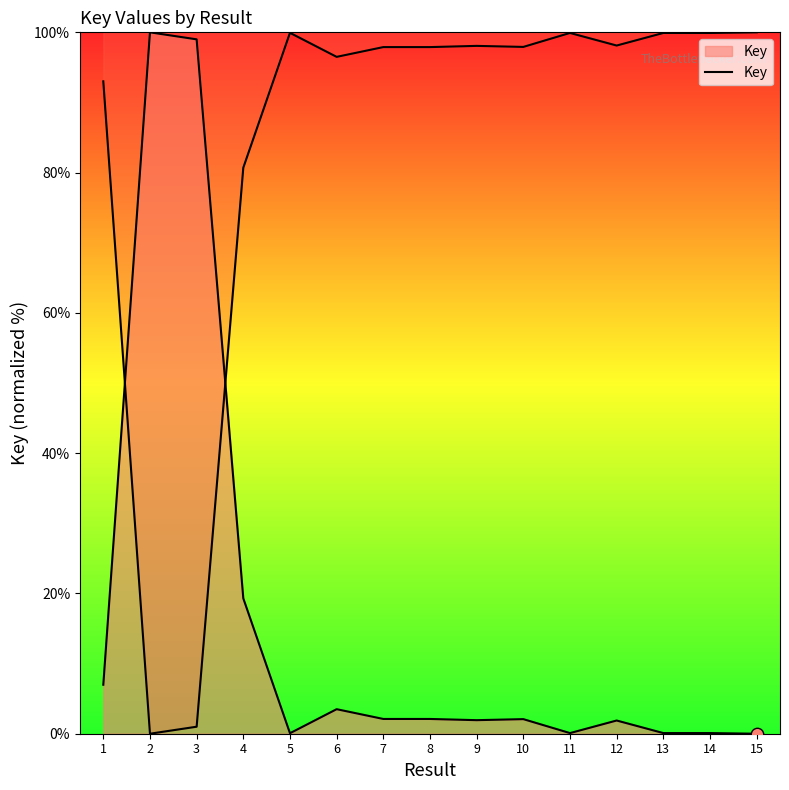

Approximately how many times larger is the value at 1 compared to 10?

3.4